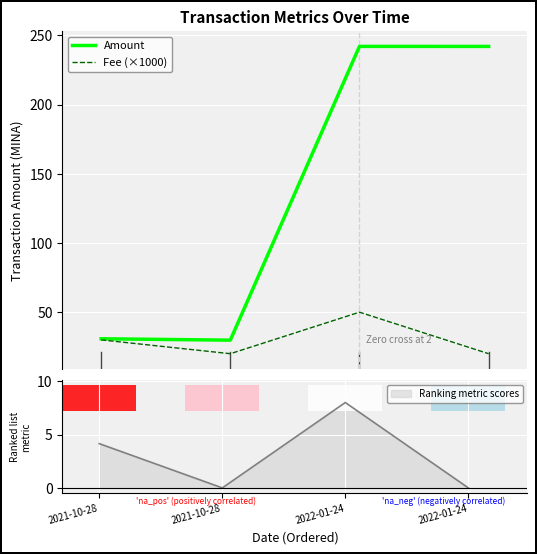

How many data points in Amount are less than 241?

2